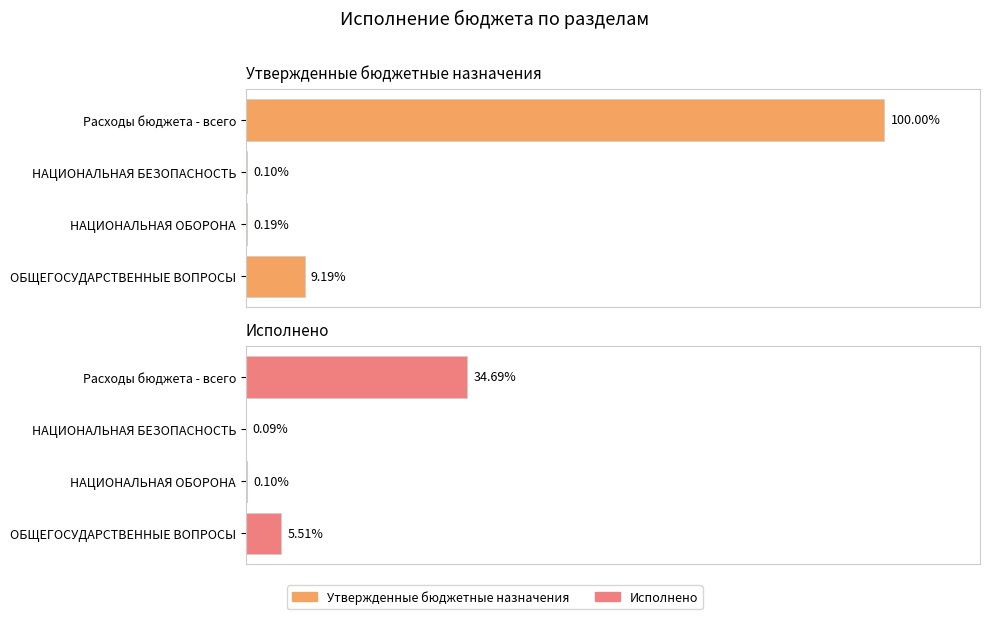

How many bars are there in each group?

2